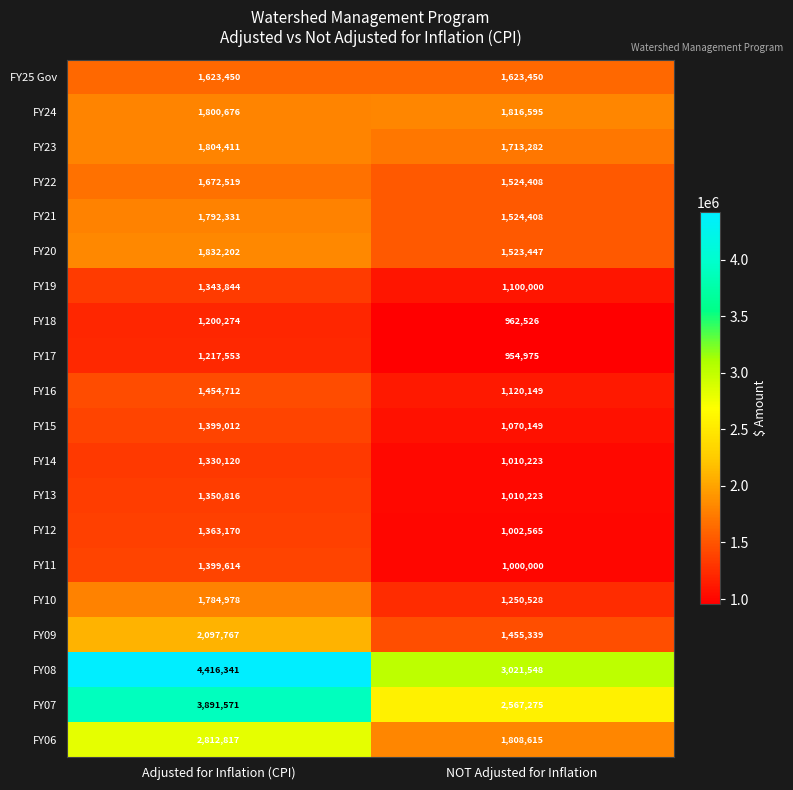

Is it true that FY18 equals 1200274 at Adjusted for Inflation (CPI)?

True